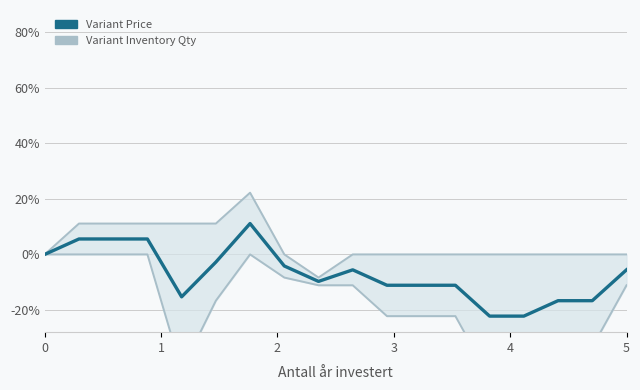

Is it true that Variant Price equals 0.0 at 3?

False